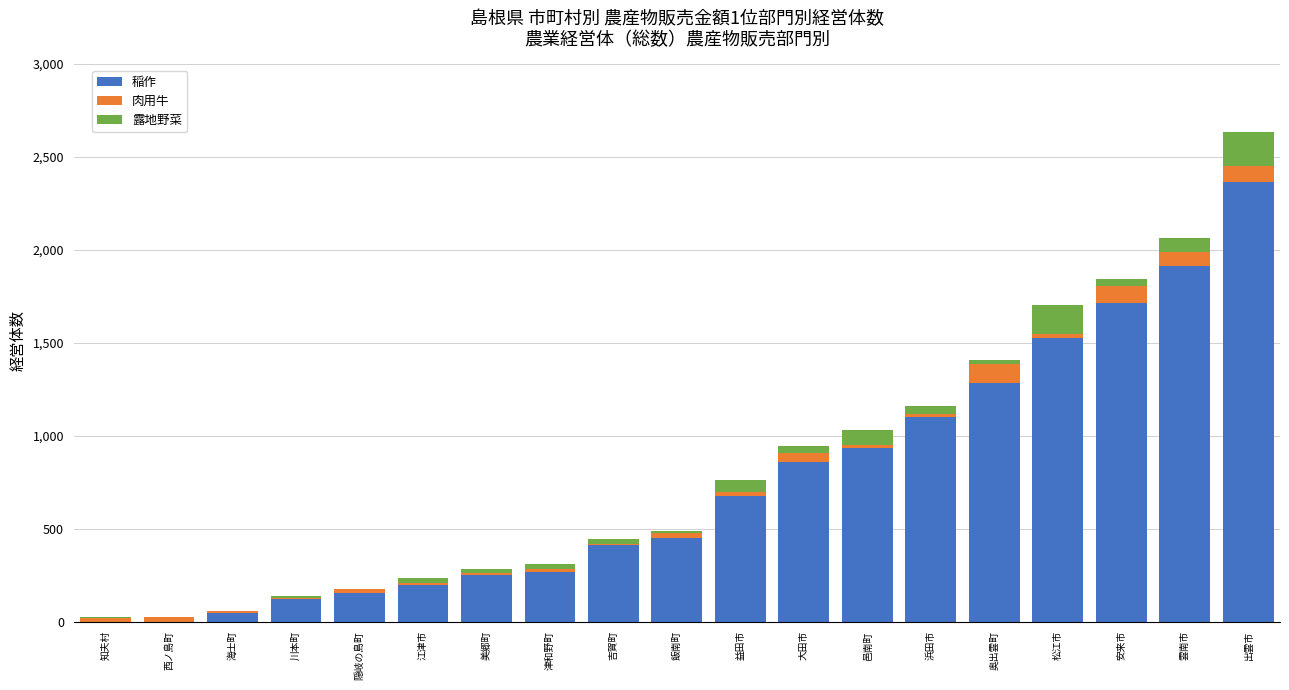

The value of 稲作 at 松江市 is 477. True or false?

False